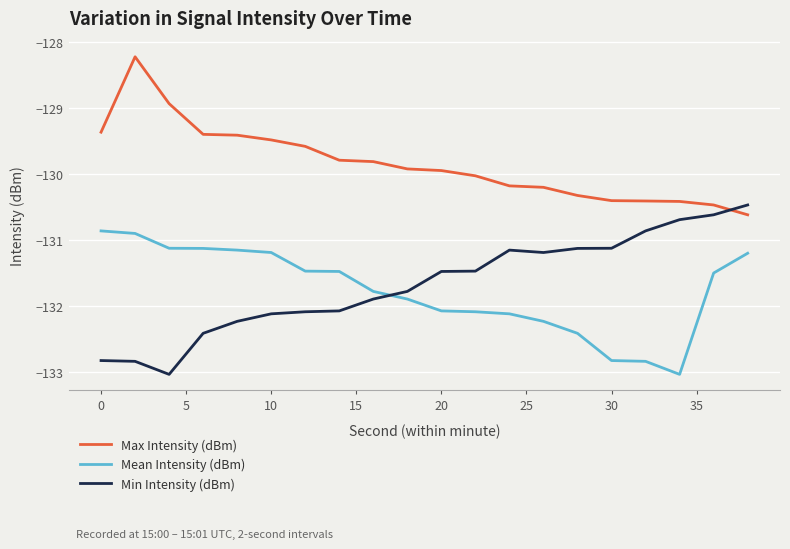

How many lines are shown in the chart?

3